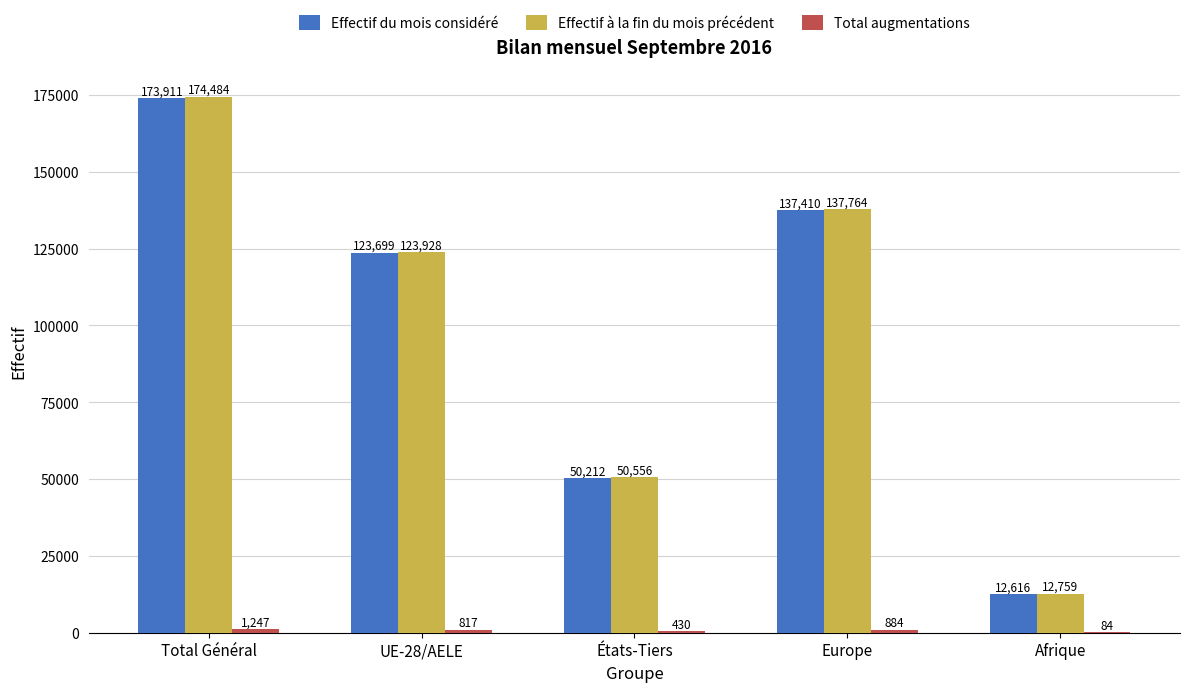

Count the number of data series in this chart.

3